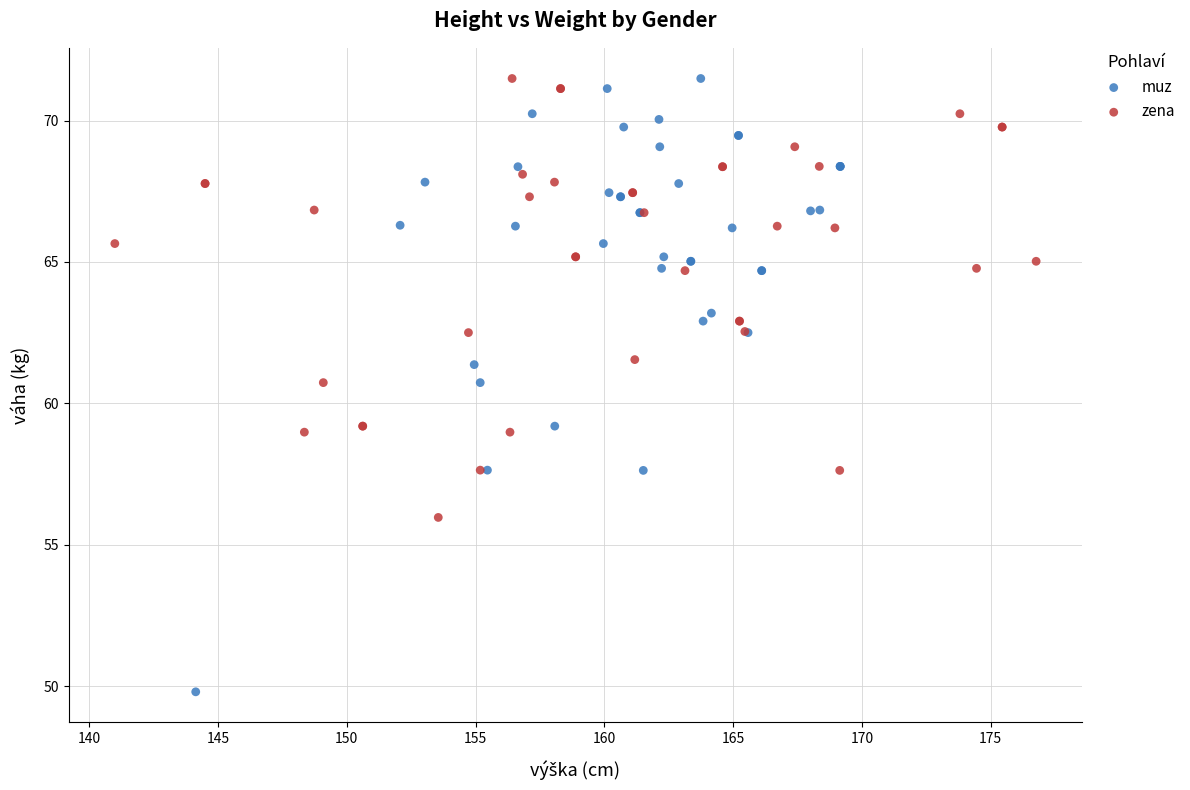

Which series has the widest spread of Y values?

muz